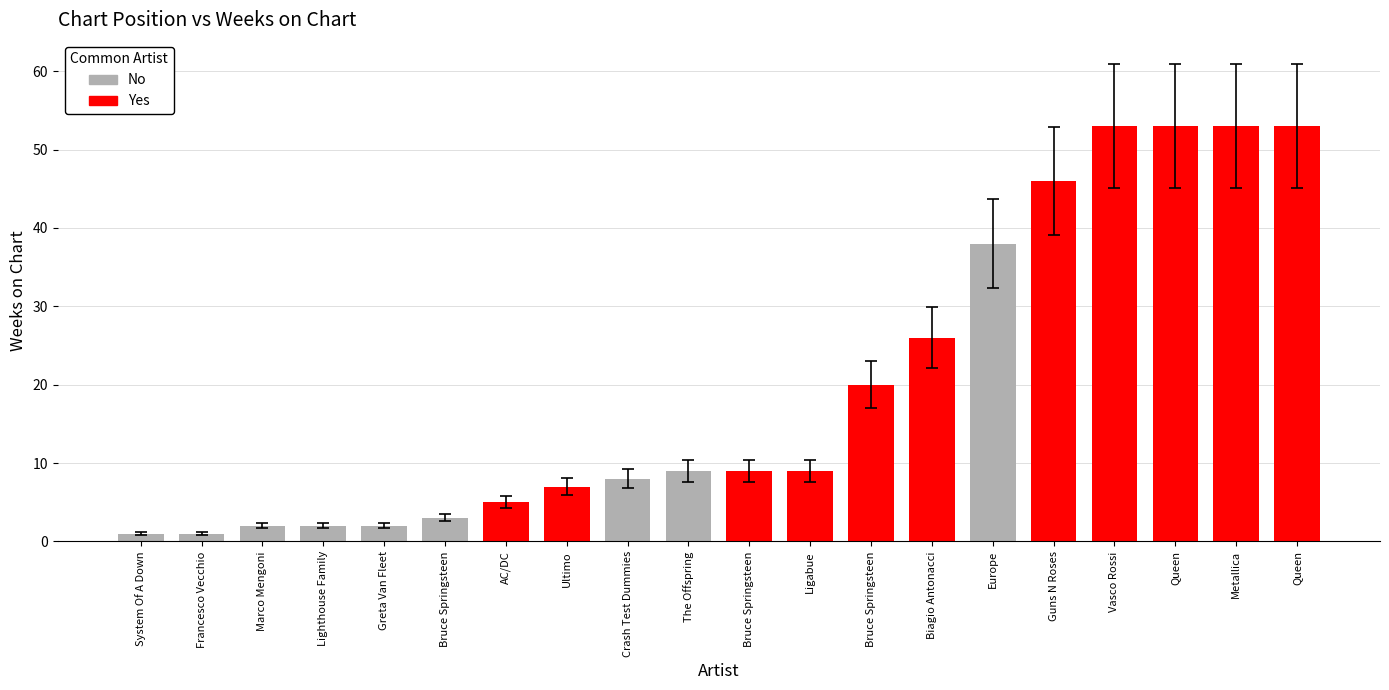

What is the maximum value shown in the chart?

53